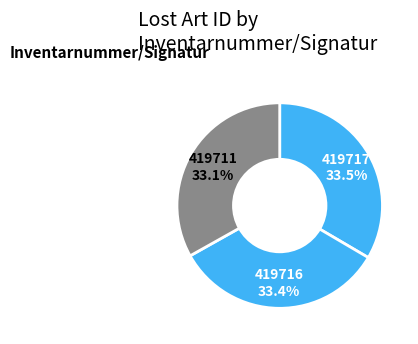

How much of the chart is everything except 419711?

66.9%